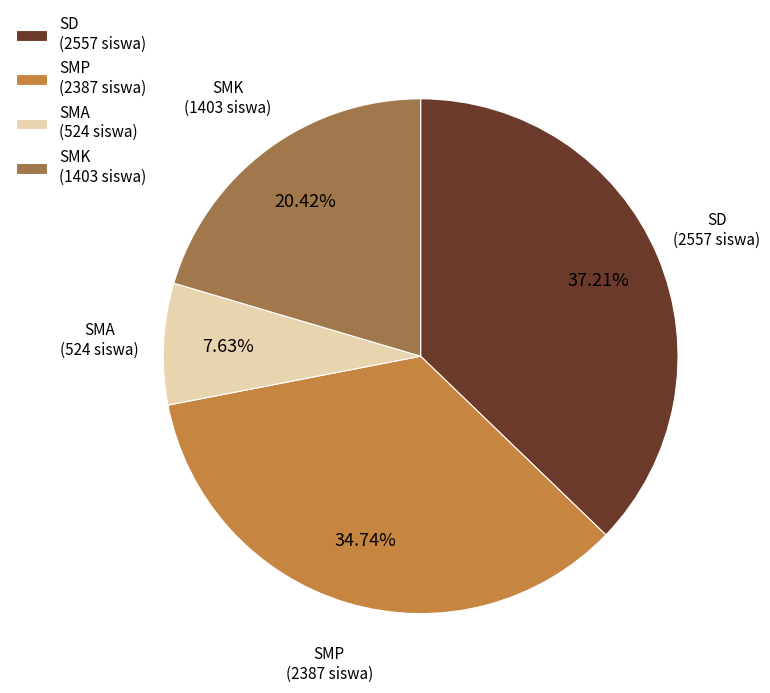

Rank the categories by value from highest to lowest.

SD (2557 siswa), SMP (2387 siswa), SMK (1403 siswa), SMA (524 siswa)